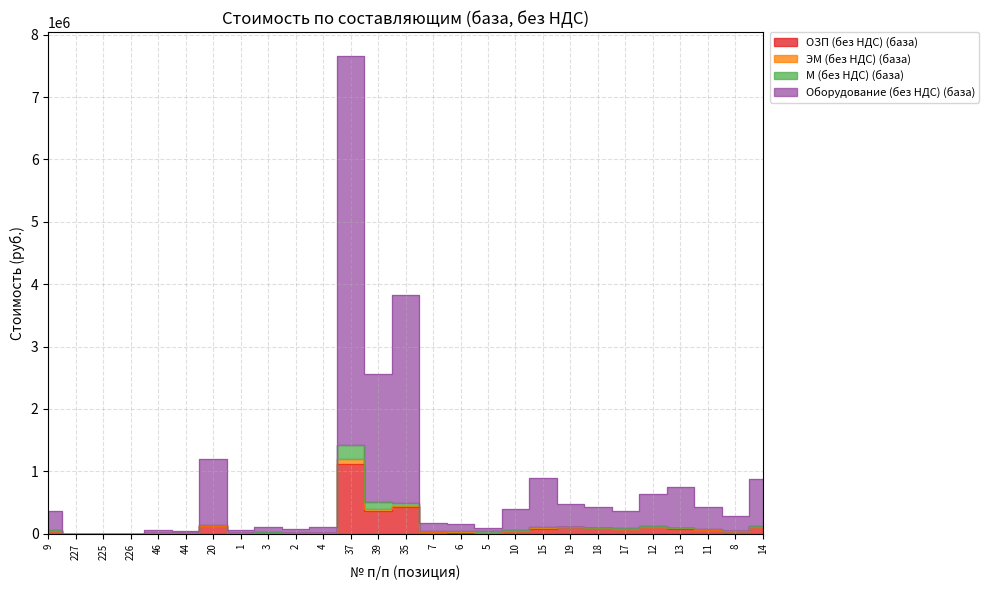

What is the sum of the ЭМ (без НДС) (база) values at 226 and 2?

17550.8